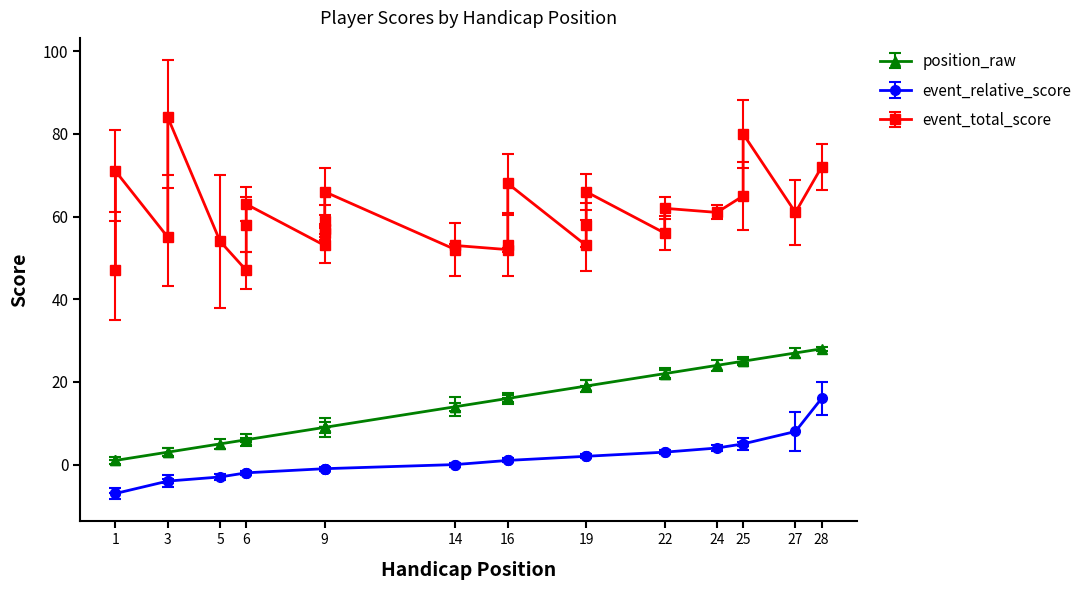

True or false: event_relative_score and event_total_score cross at least once.

False